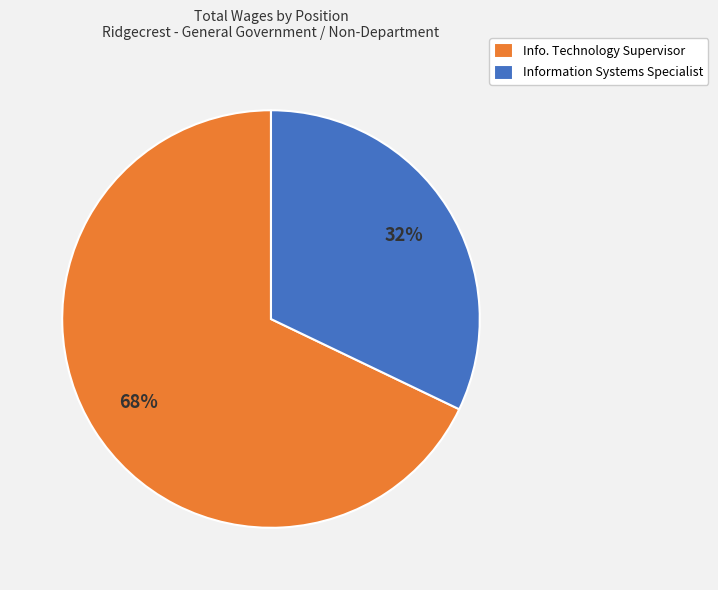

Which slice is the largest?

Info. Technology Supervisor